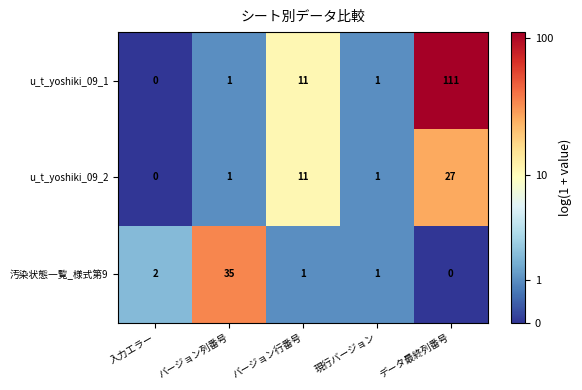

Reading left to right, what are all the values shown in this chart?

u_t_yoshiki_09_1: 0	1	11	1	111
u_t_yoshiki_09_2: 0	1	11	1	27
汚染状態一覧_様式第9: 2	35	1	1	0